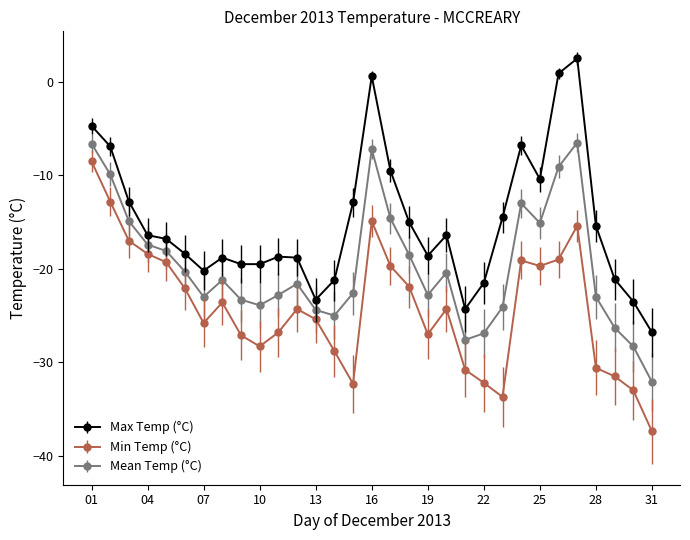

True or false: Mean Temp (°C) has more than 0 points higher than both neighbors.

True